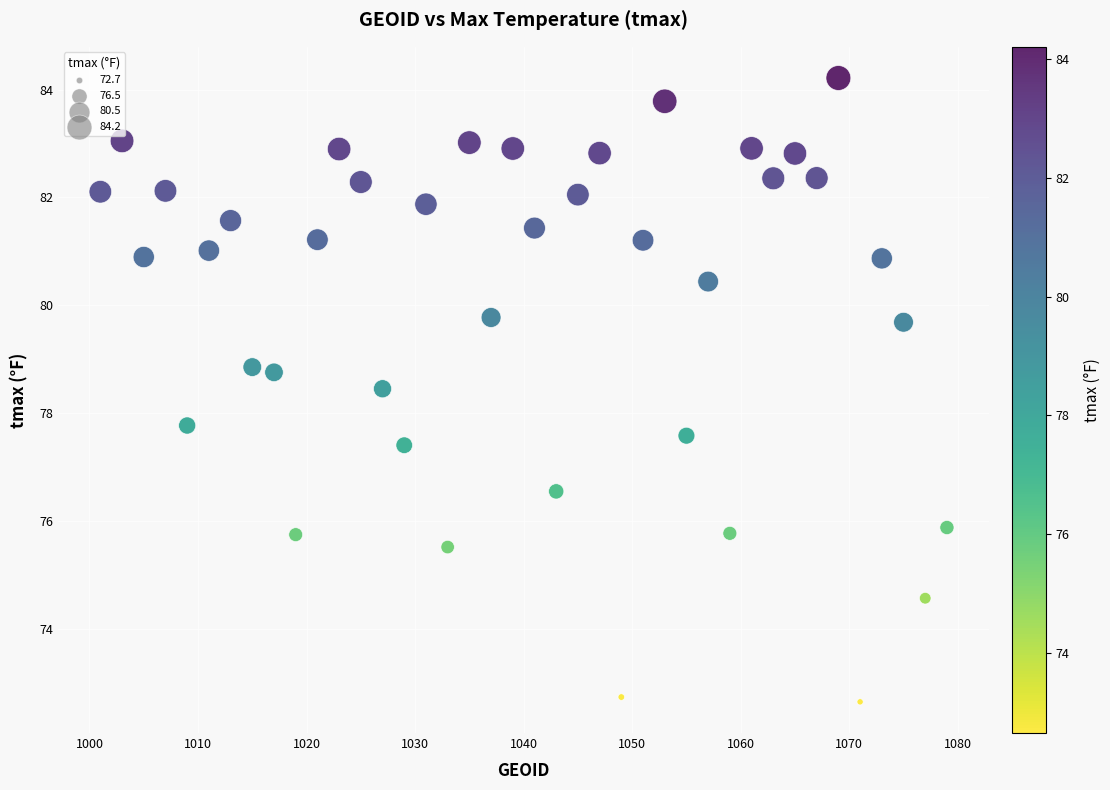

What Y value in the scatter plot is closest to 78?

77.8